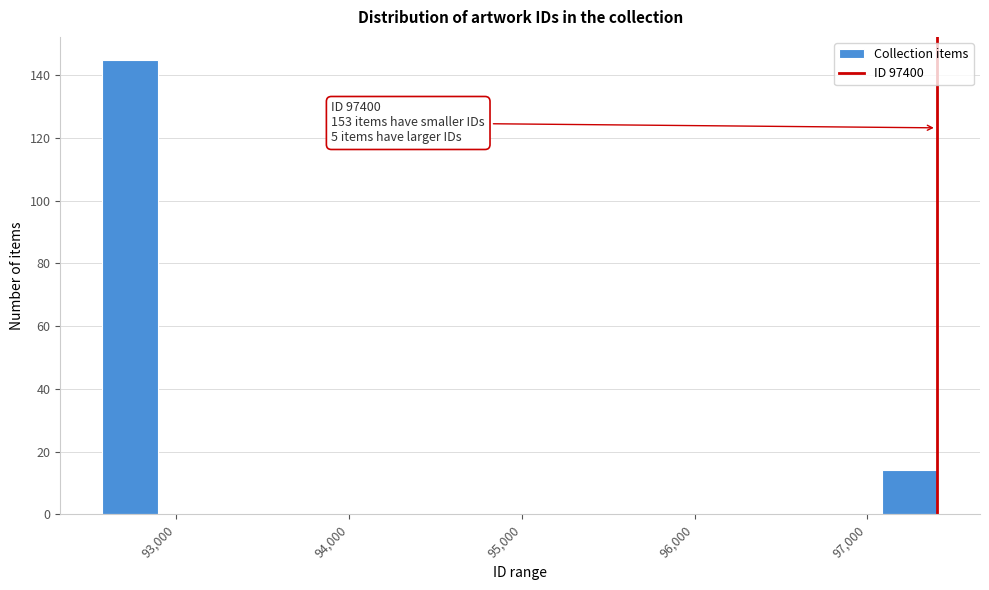

Around what value on the x-axis is the tallest bar? Give the approximate position of its centre, as read against the axis.

92700